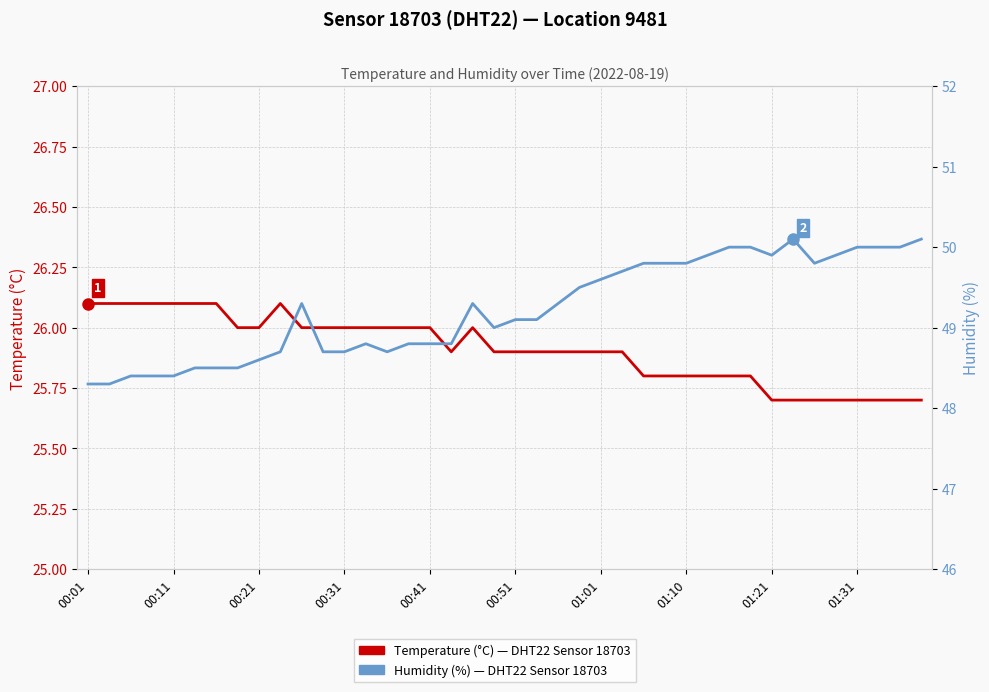

What are all the series names shown in the legend?

Temperature (°C), Humidity (%)